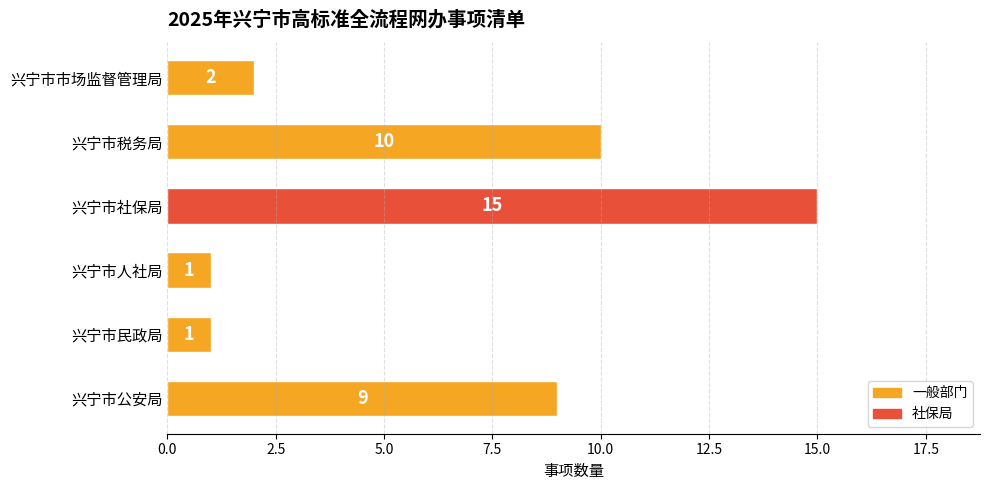

What is the smallest value displayed?

1